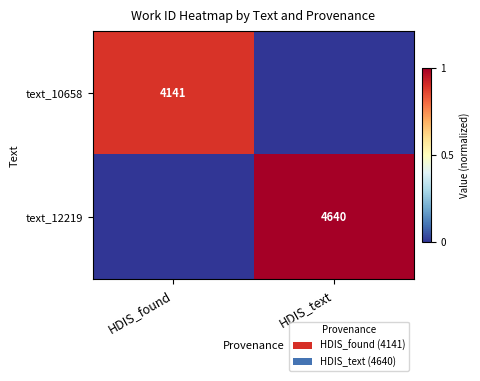

True or false: text_10658 has a value of 6527 at HDIS_found.

False